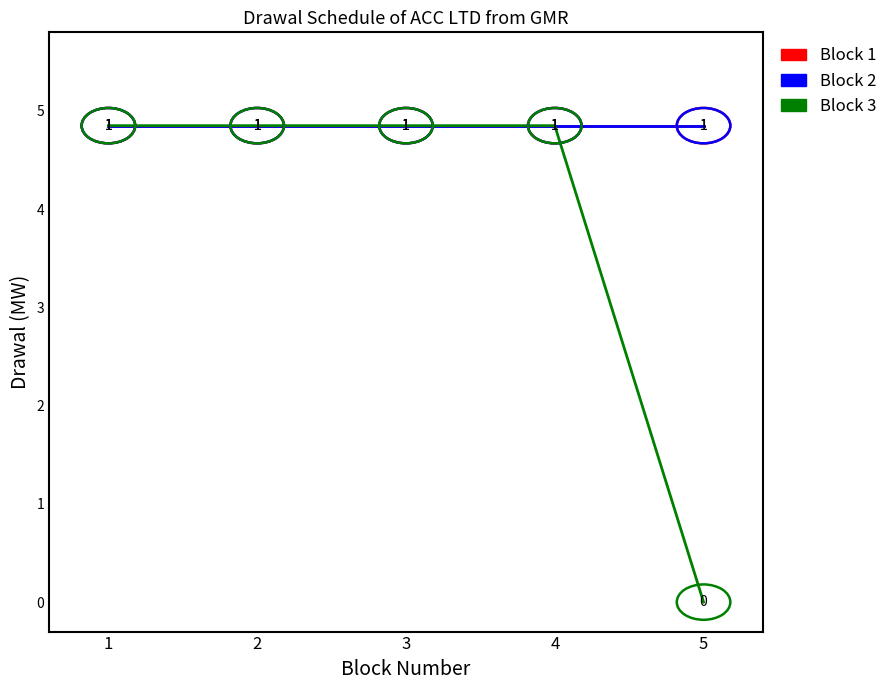

Reading right to left, transcribe all the data shown in this chart.

Block 1: 4.8	4.8	4.8	4.8	4.8
Block 2: 4.8	4.8	4.8	4.8	4.8
Block 3: 0.0	4.8	4.8	4.8	4.8